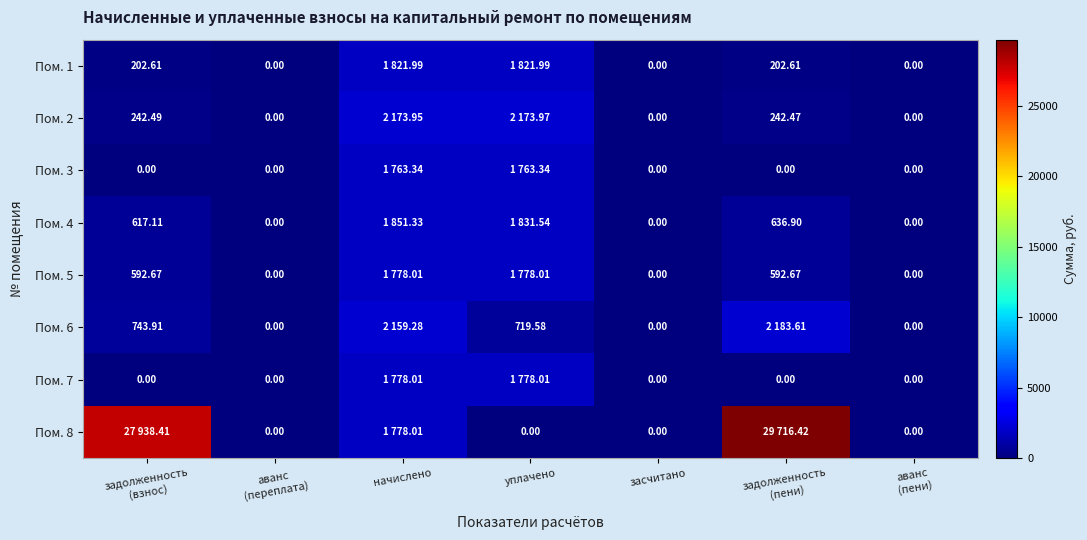

Which series has the widest spread of values?

Пом. 8